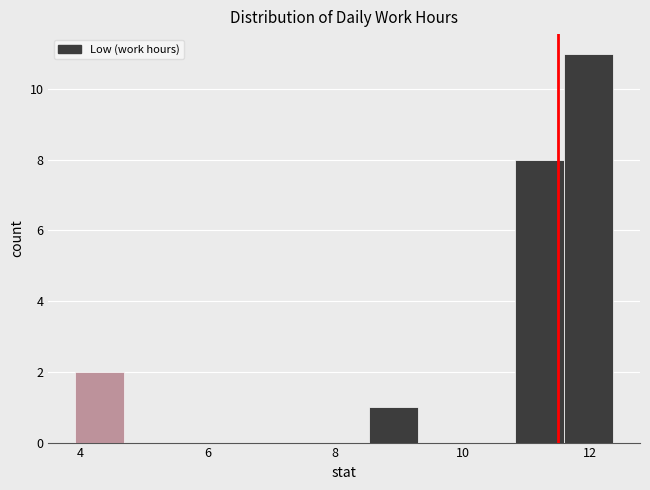

Around what value on the x-axis is the tallest bar? Give the approximate position of its centre, as read against the axis.

12.0